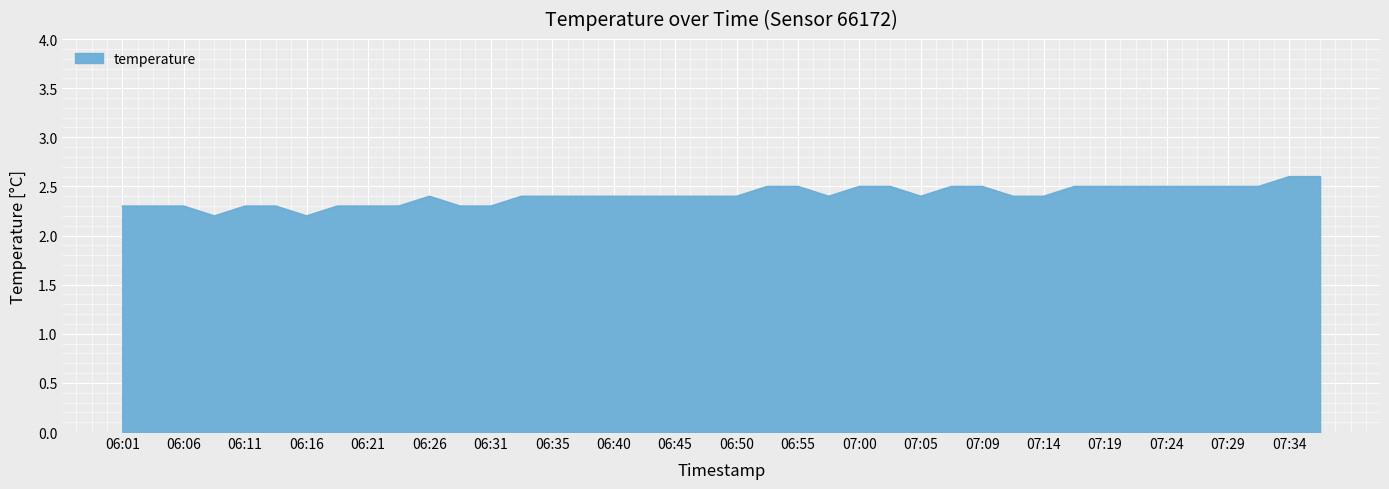

What is the difference between the maximum and minimum values?

0.4